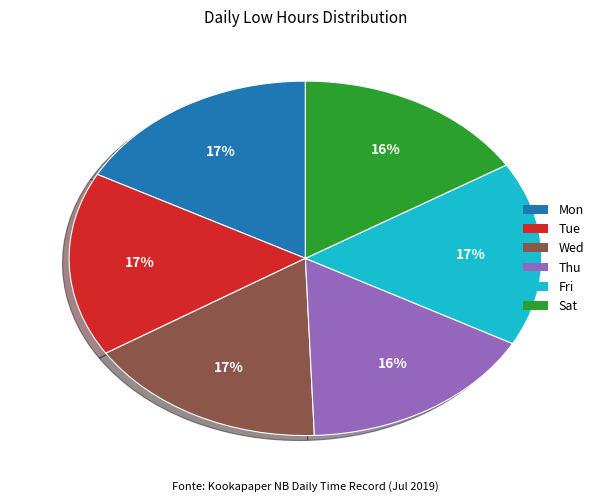

Is it true that Tue is 17% of the pie?

True